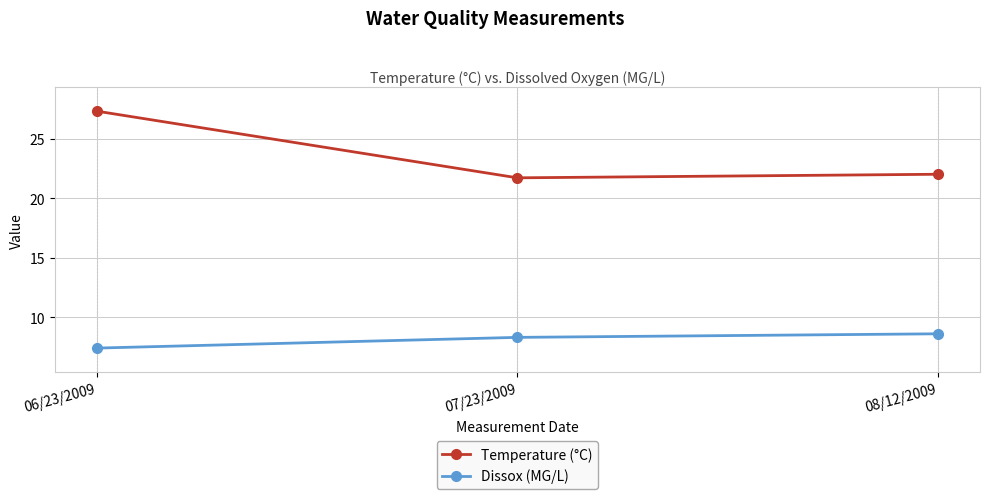

What is the average value of the Temperature (°C) series?

23.7